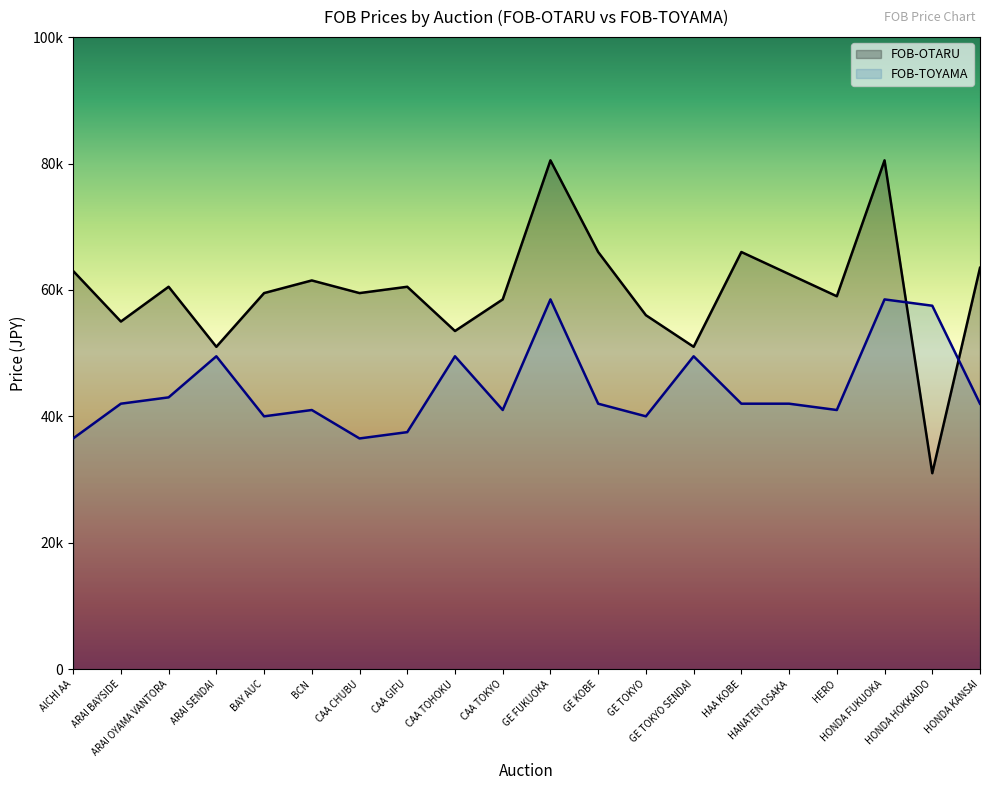

Reading left to right, list all the values displayed in this chart.

FOB-OTARU: AICHI AA=63000	ARAI BAYSIDE=55000	ARAI OYAMA VANTORA=60500	ARAI SENDAI=51000	BAY AUC=59500	BCN=61500	CAA CHUBU=59500	CAA GIFU=60500	CAA TOHOKU=53500	CAA TOKYO=58500	GE FUKUOKA=80500	GE KOBE=66000	GE TOKYO=56000	GE TOKYO SENDAI=51000	HAA KOBE=66000	HANATEN OSAKA=62500	HERO=59000	HONDA FUKUOKA=80500	HONDA HOKKAIDO=31000	HONDA KANSAI=63500
FOB-TOYAMA: AICHI AA=36500	ARAI BAYSIDE=42000	ARAI OYAMA VANTORA=43000	ARAI SENDAI=49500	BAY AUC=40000	BCN=41000	CAA CHUBU=36500	CAA GIFU=37500	CAA TOHOKU=49500	CAA TOKYO=41000	GE FUKUOKA=58500	GE KOBE=42000	GE TOKYO=40000	GE TOKYO SENDAI=49500	HAA KOBE=42000	HANATEN OSAKA=42000	HERO=41000	HONDA FUKUOKA=58500	HONDA HOKKAIDO=57500	HONDA KANSAI=42000